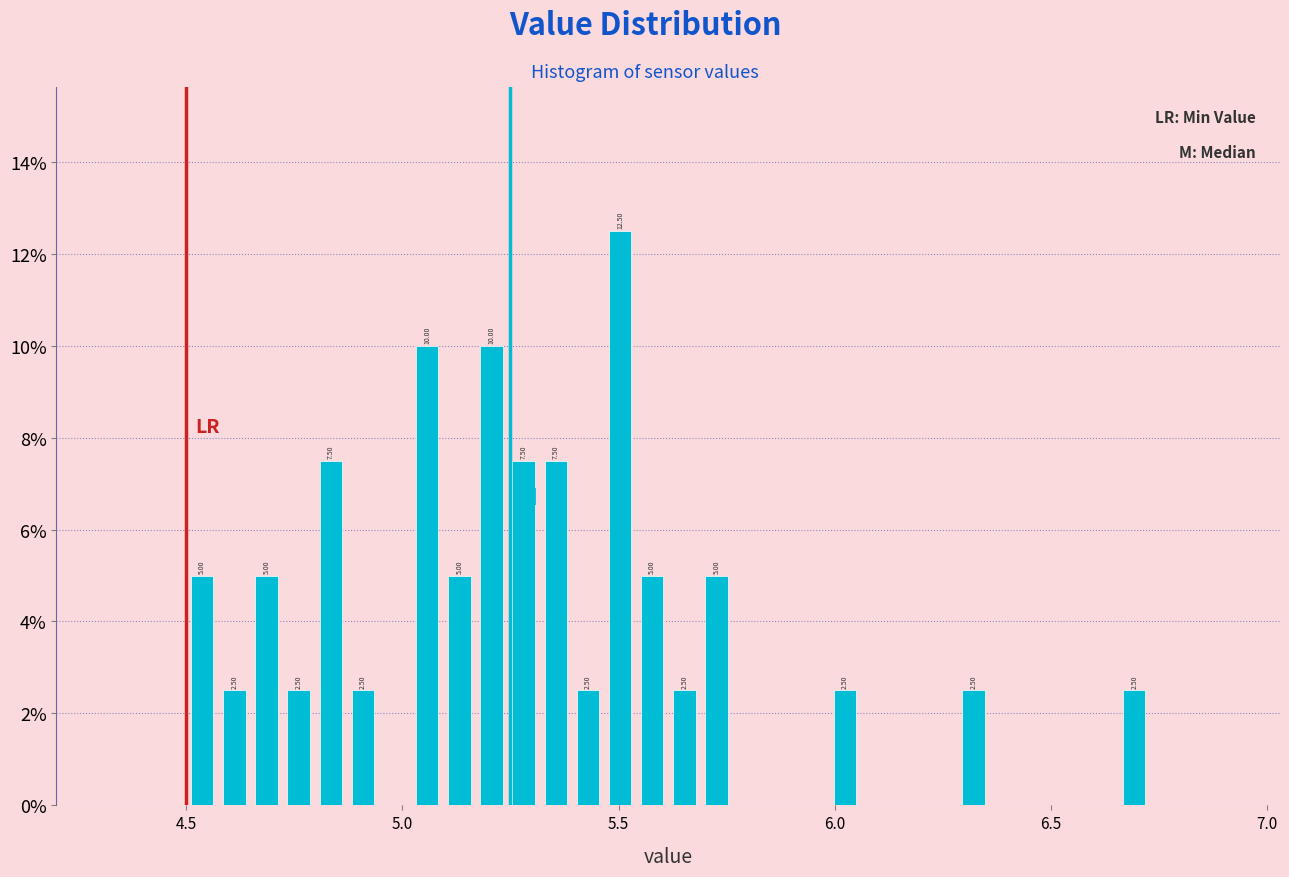

Around what value on the x-axis is the tallest bar? Give the approximate position of its centre, as read against the axis.

5.50